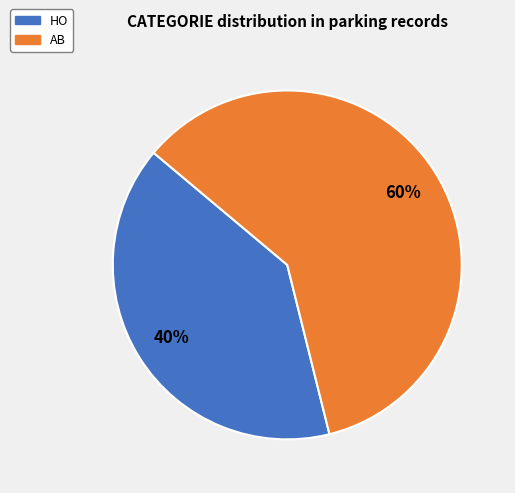

To the nearest percent, what is the difference between the HO and AB slice percentages?

20%